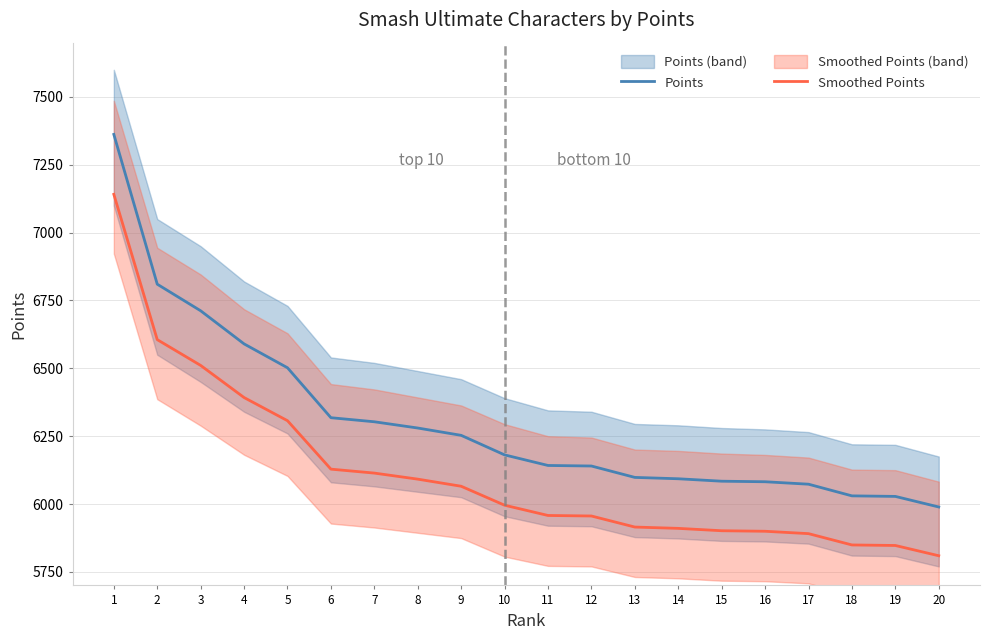

True or false: Points and Smoothed Points intersect in this chart.

False